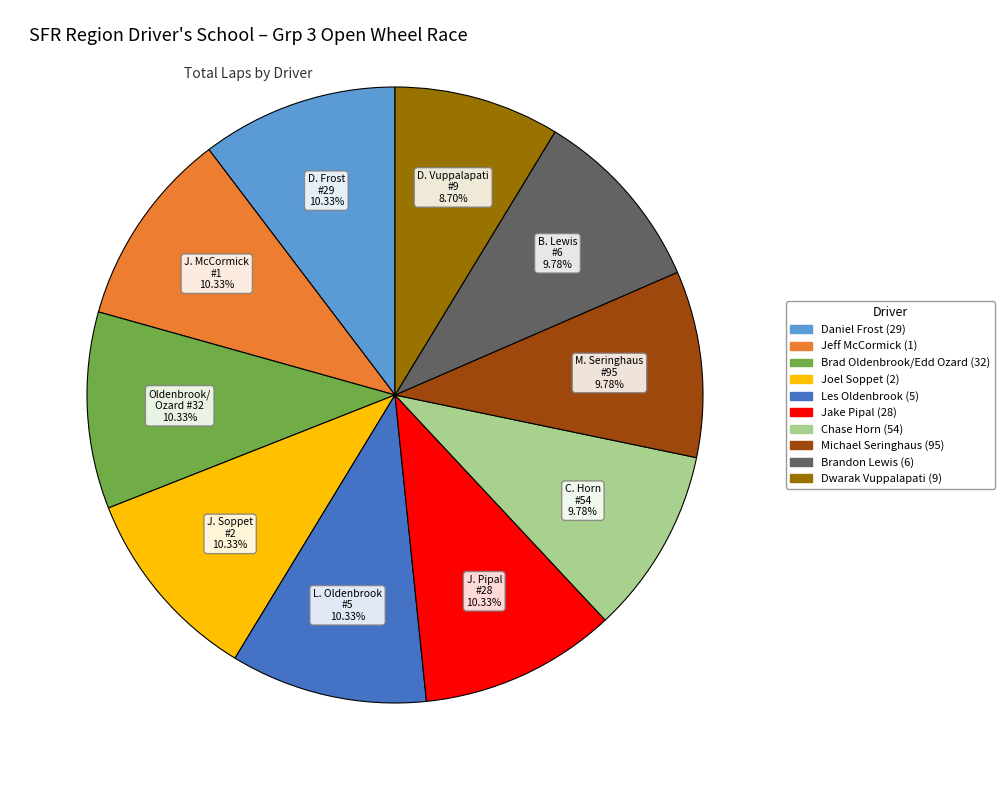

To the nearest percent, what is the difference between the largest and smallest slice percentages?

2%